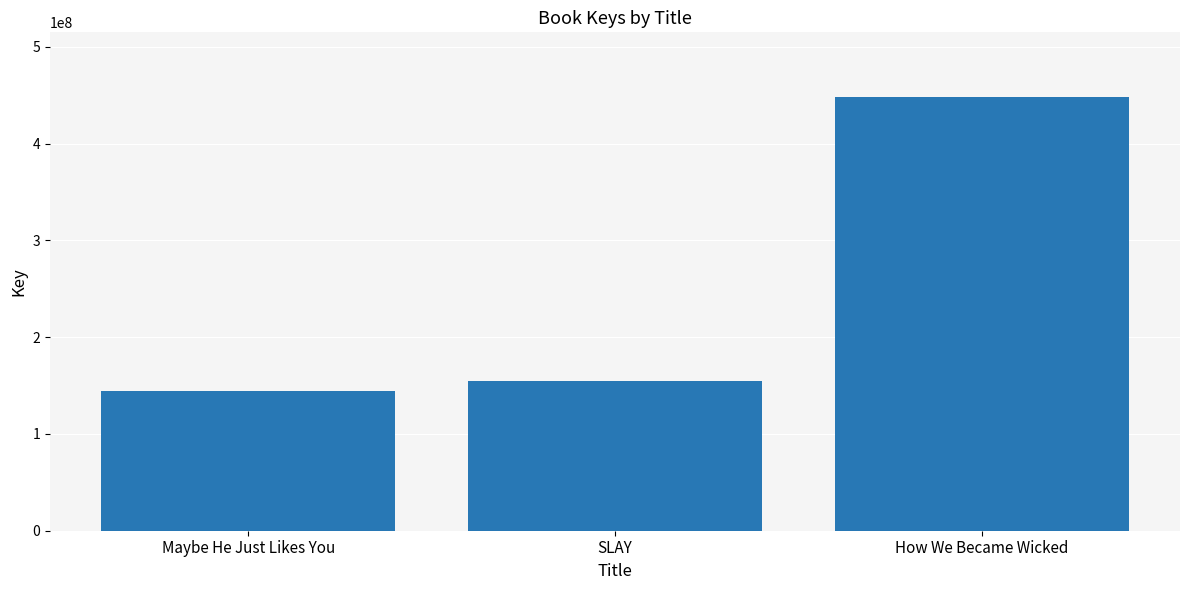

What is the sum of all values?

747495242